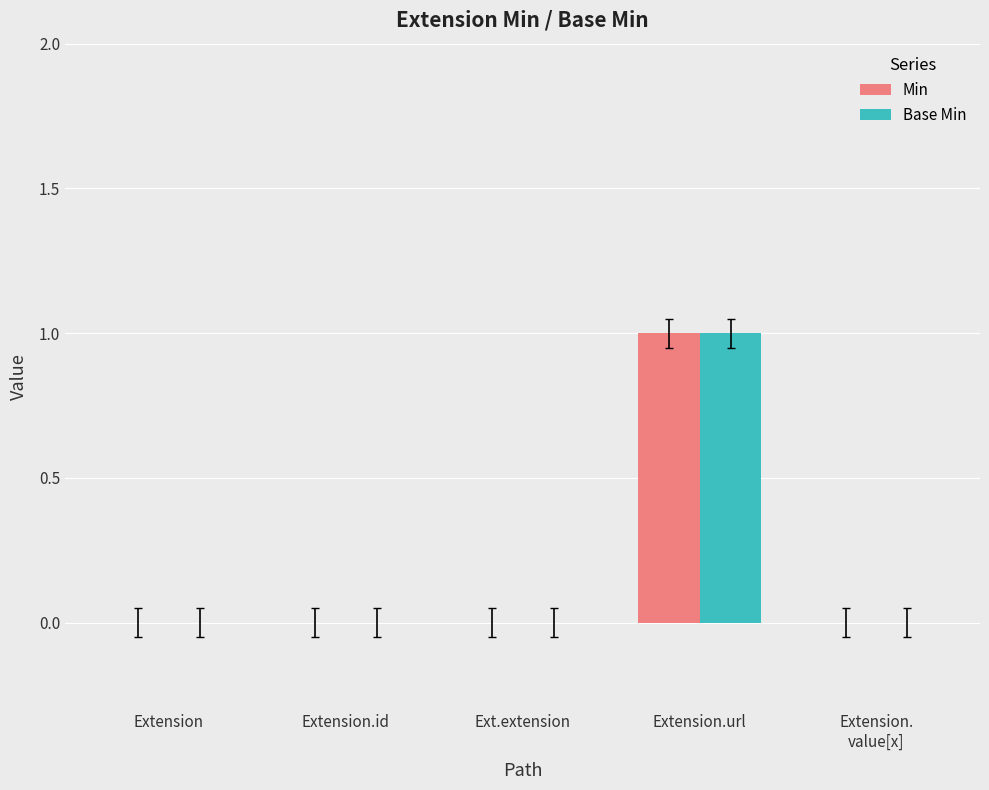

What are all the series names shown in the legend?

Min, Base Min